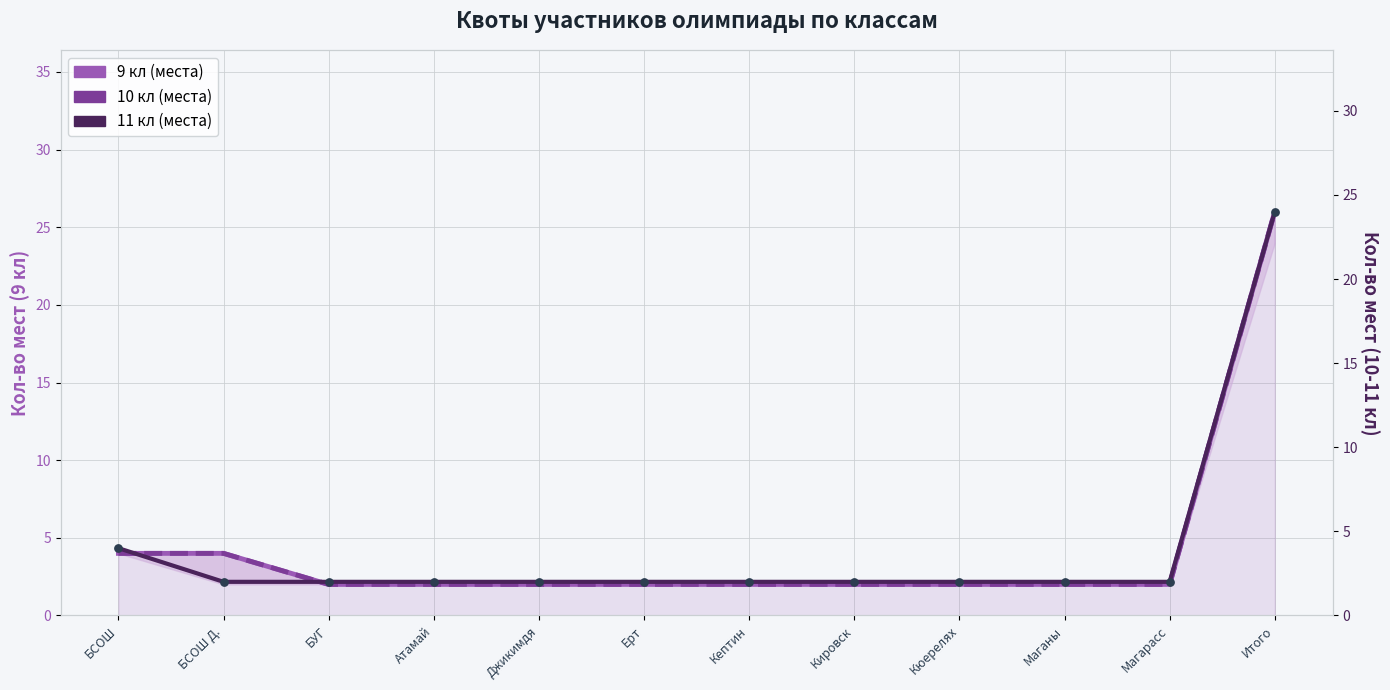

Which series has the largest total across all categories?

9 кл (места)